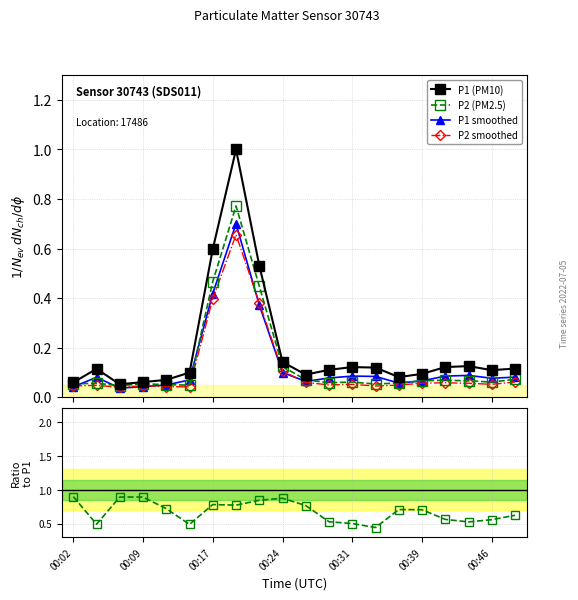

True or false: P2 (PM2.5) and P1 (PM10) cross at least once.

False